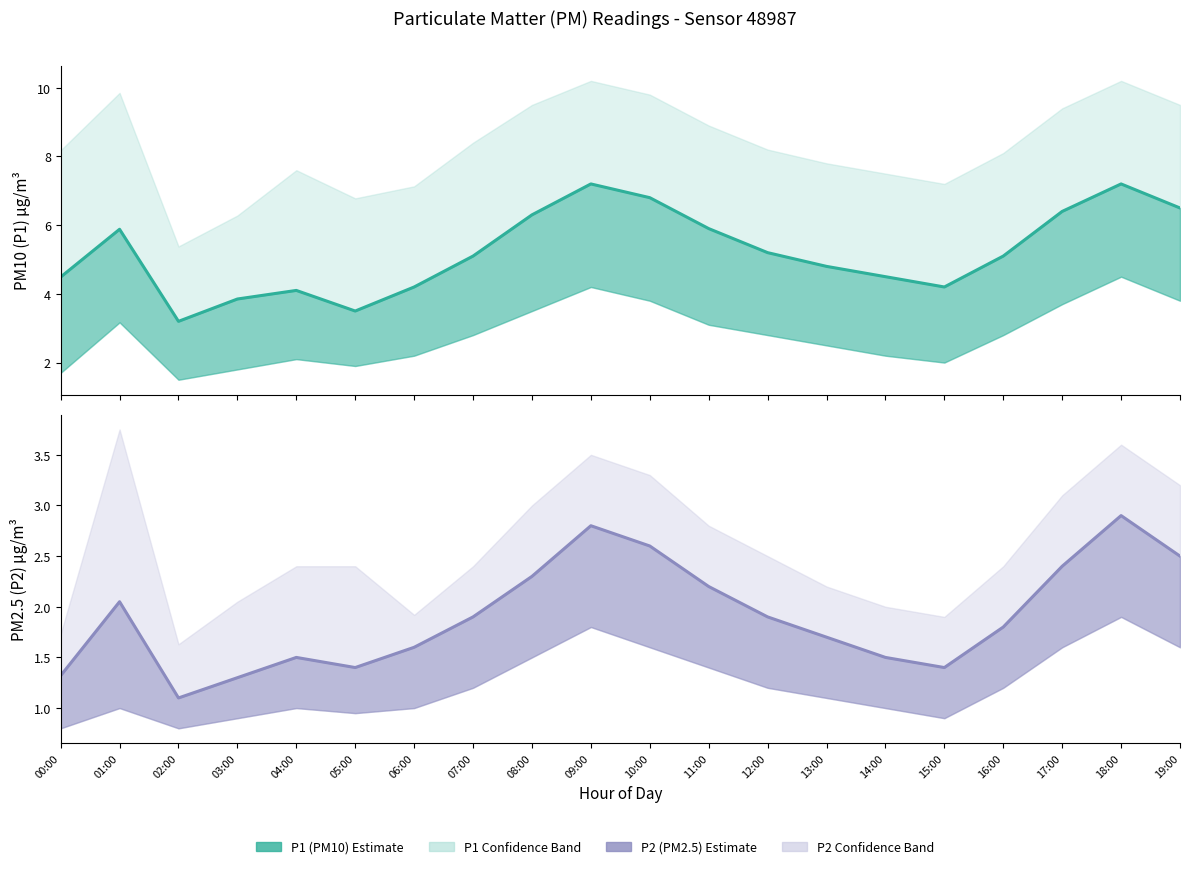

Does the chart have visible grid lines?

No